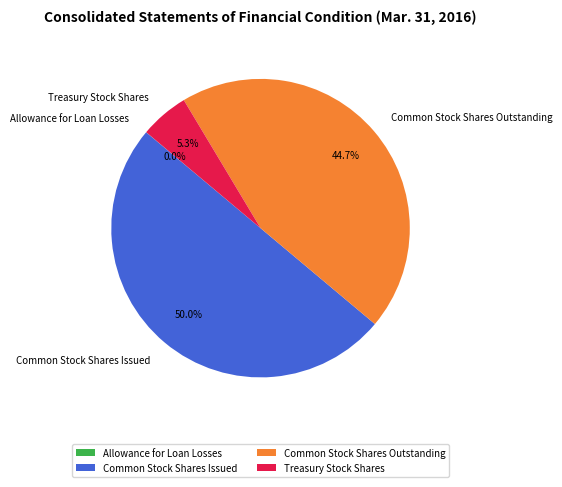

Does Treasury Stock Shares account for over 50% of the chart?

No